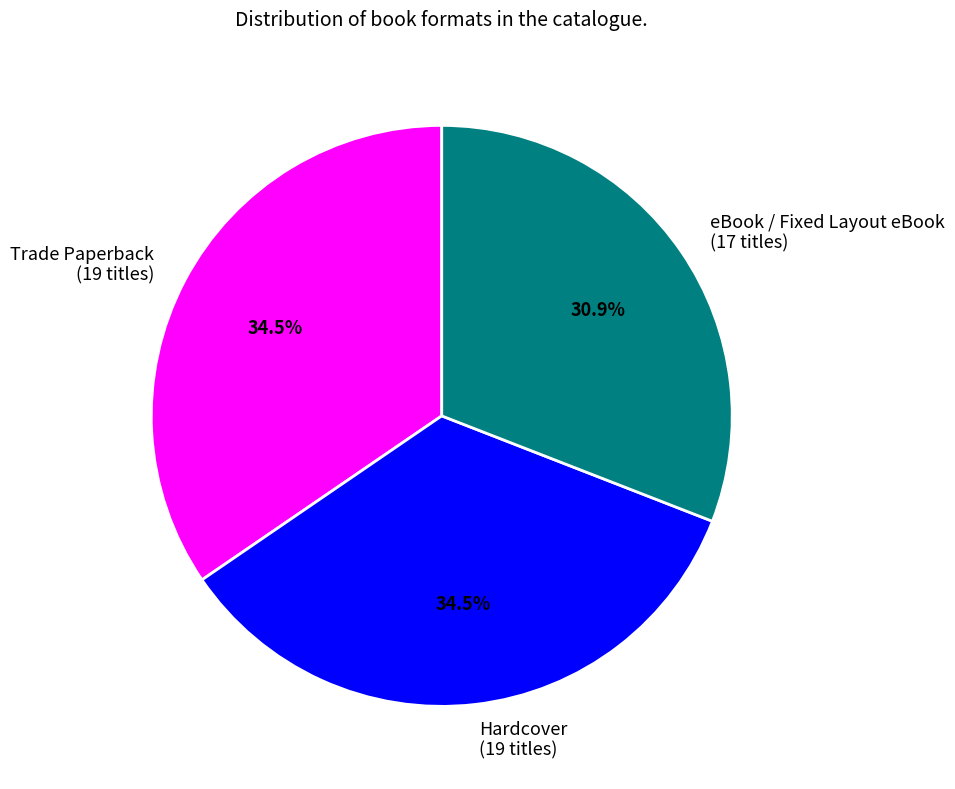

What is the total percentage of Trade Paperback and eBook / Fixed Layout eBook?

65.5%